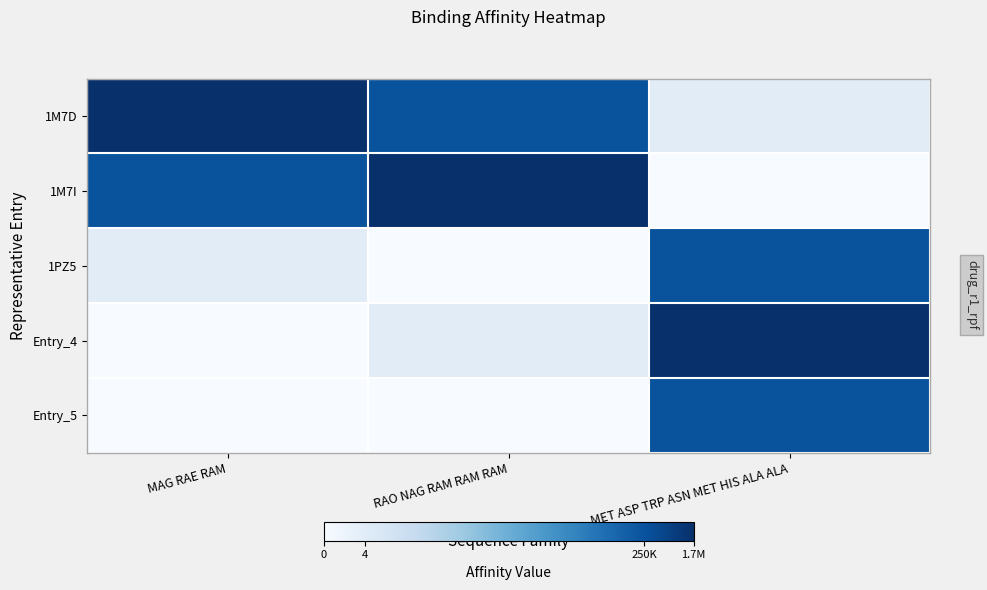

Which has a higher value, RAO NAG RAM RAM RAM or MET ASP TRP ASN MET HIS ALA ALA?

RAO NAG RAM RAM RAM